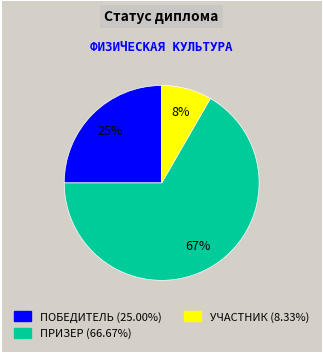

Does any single category account for the majority?

Yes